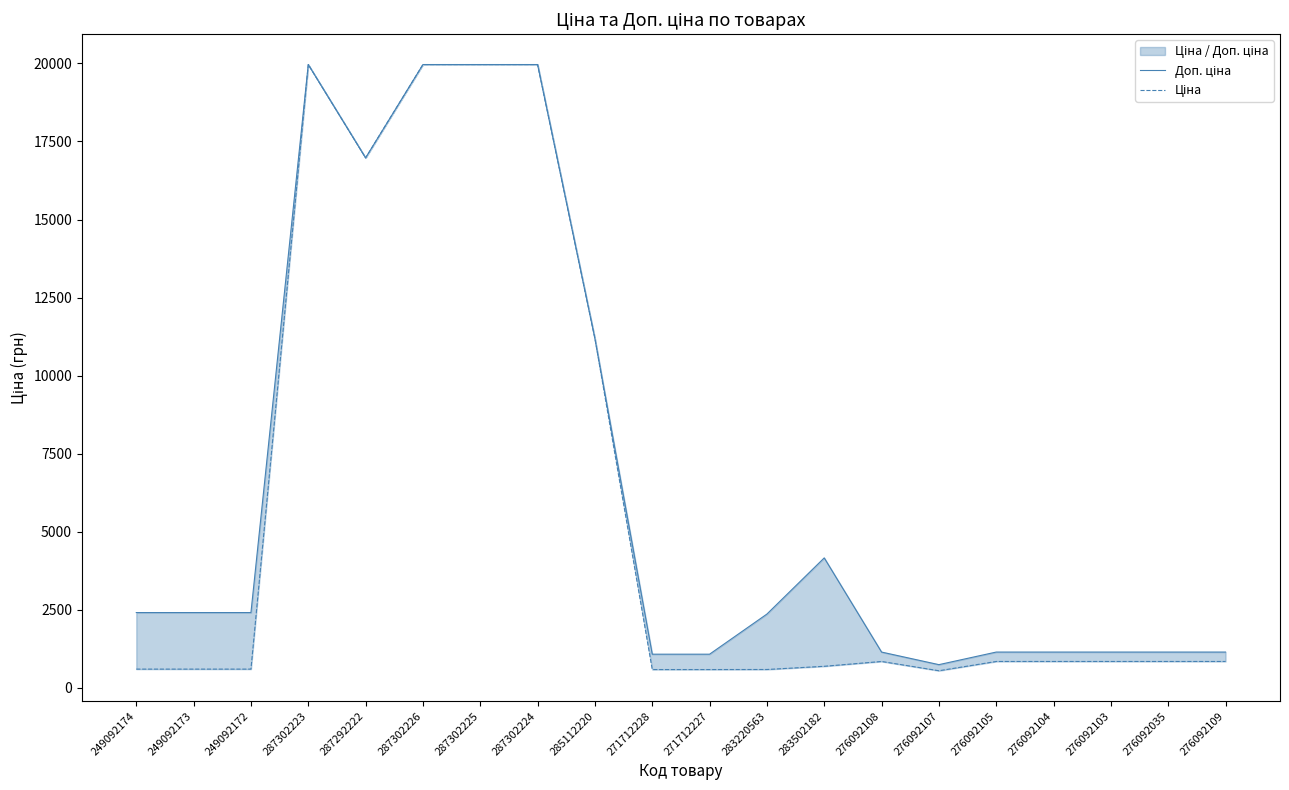

Is the value of Ціна at 276092107 greater than the value of Доп. ціна at 287292222?

No